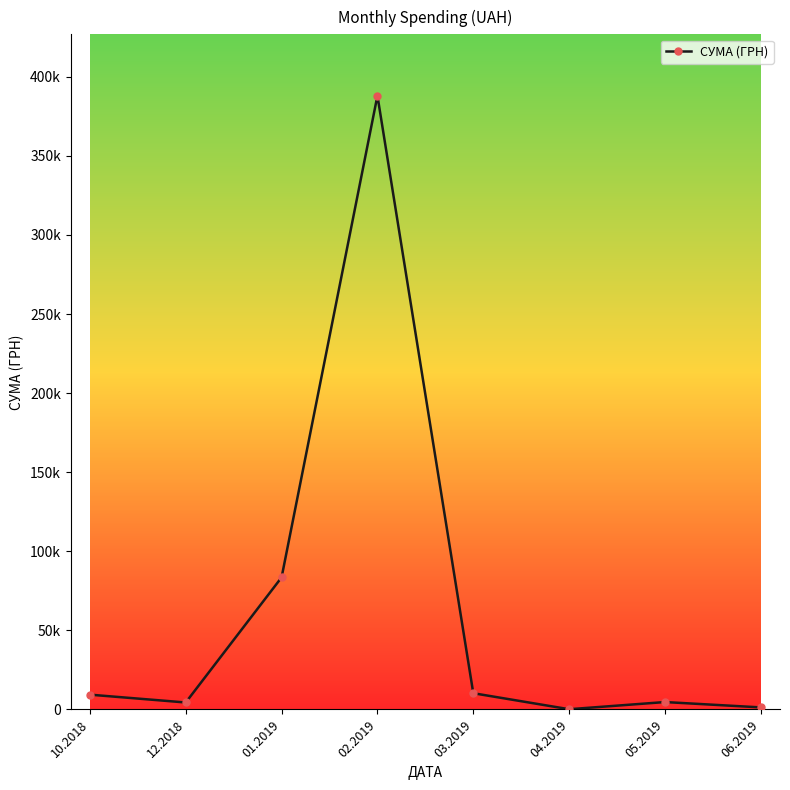

Reading right to left, transcribe all the data shown in this chart.

06.2019=1289.2	05.2019=4673.7	04.2019=135.5	03.2019=10264.4	02.2019=388051.6	01.2019=83483.7	12.2018=4400.0	10.2018=9345.2